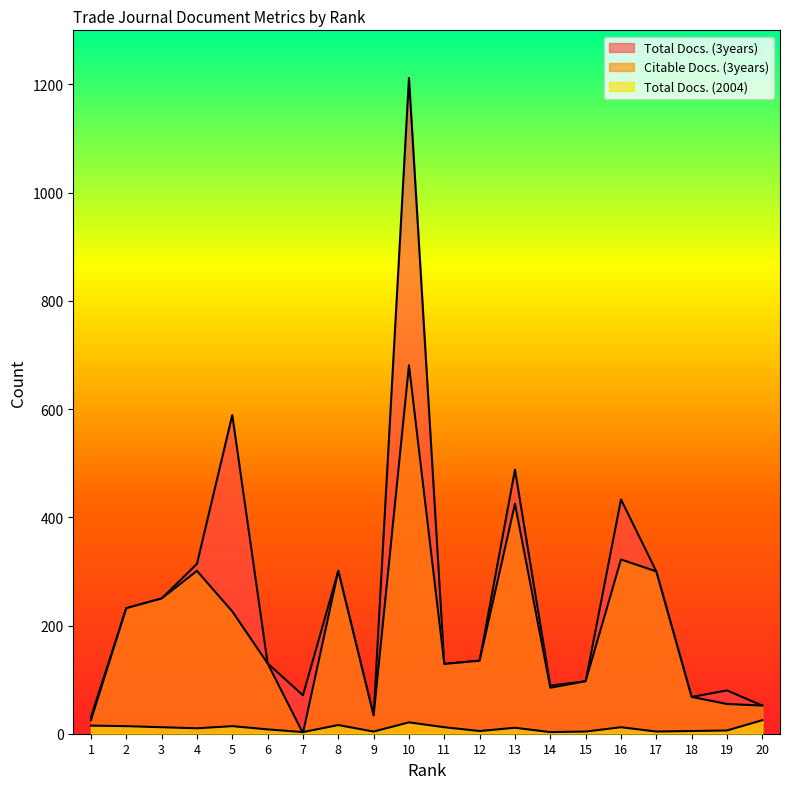

What is the total value across all series at 19?

141